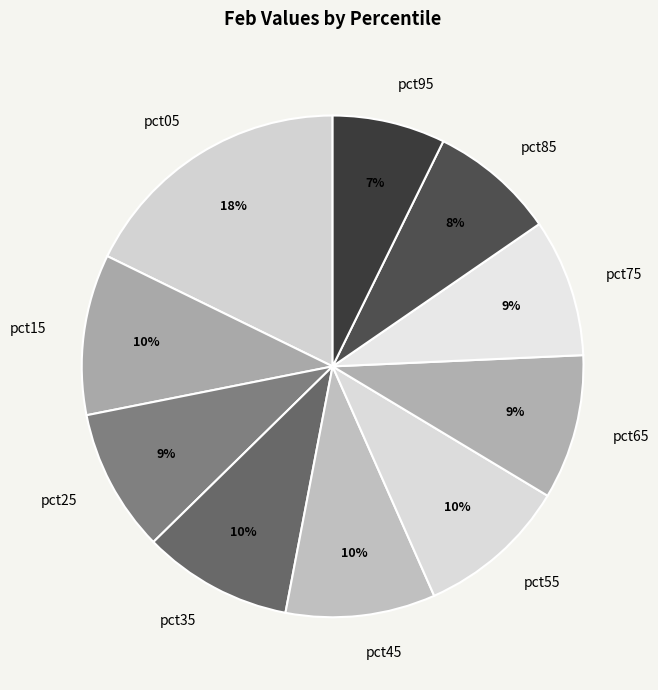

Is pct25 the majority of the pie?

No